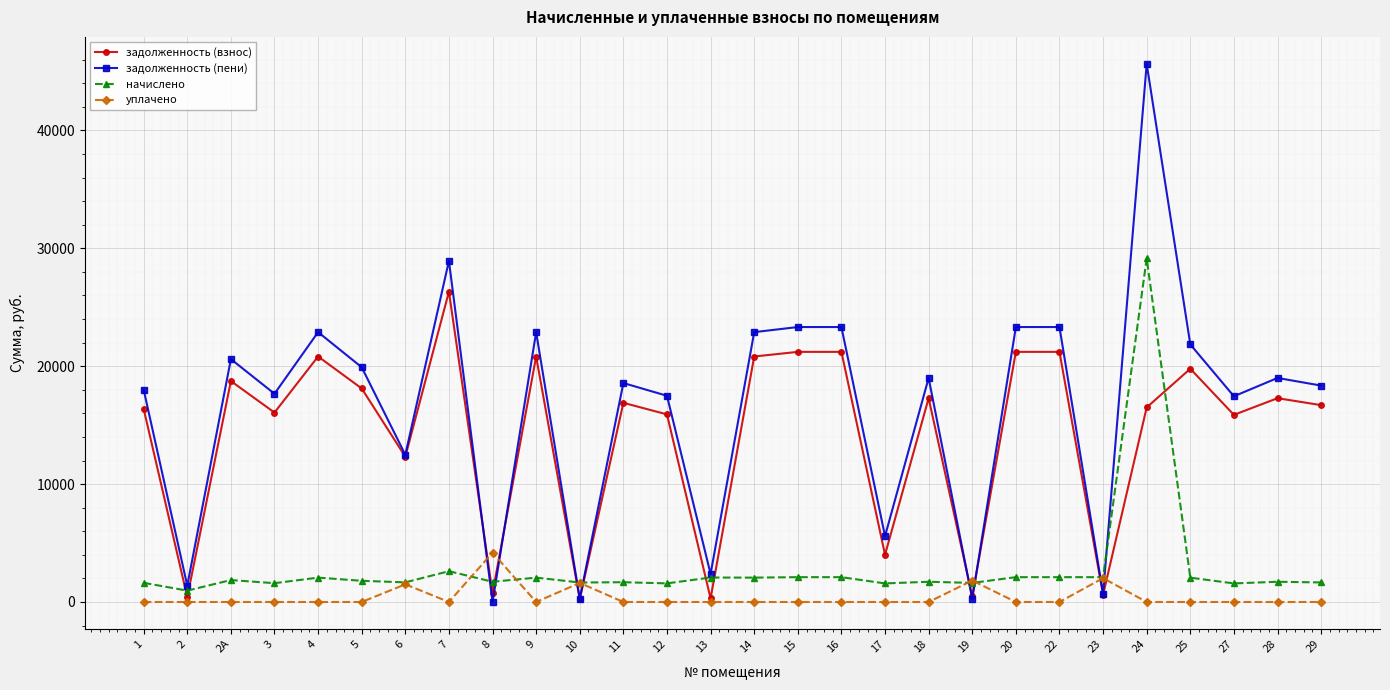

True or false: начислено has a value of 2067.0 at 4.

True